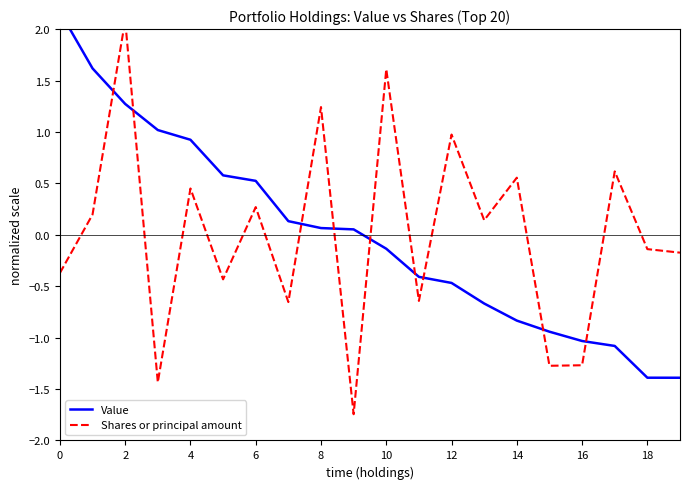

Count the number of categories in the chart.

20